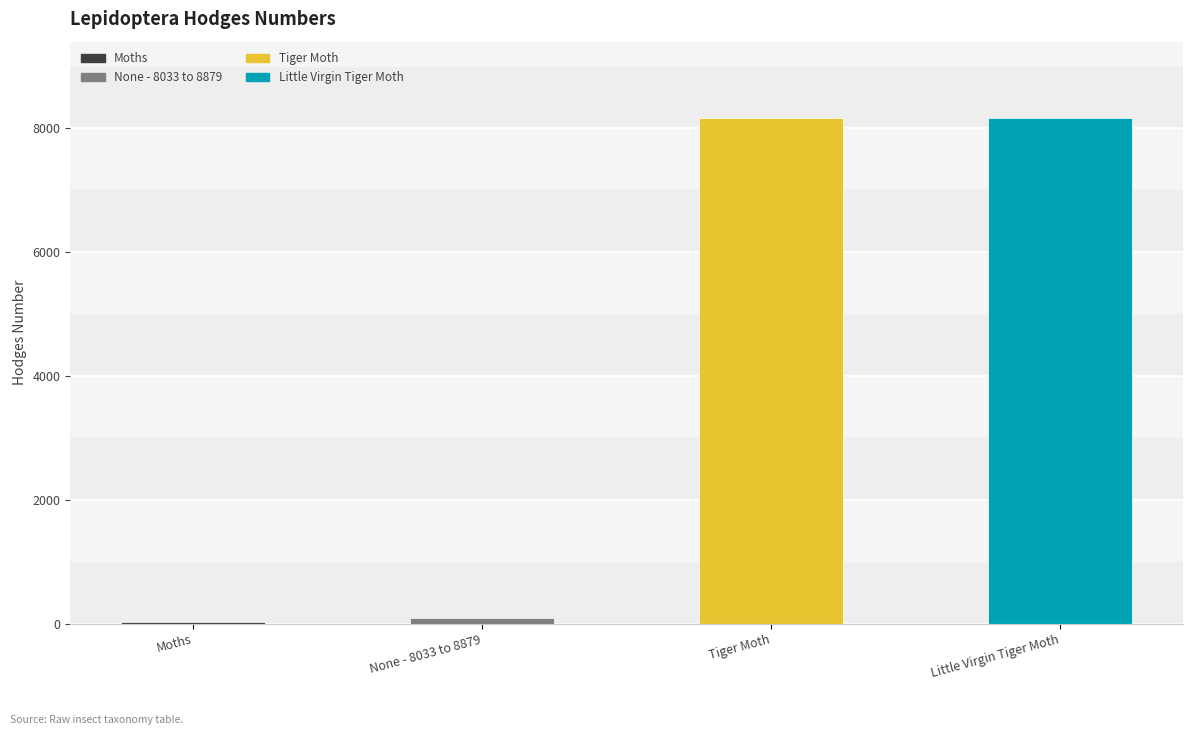

What value does the data have at Tiger Moth?

8169.0